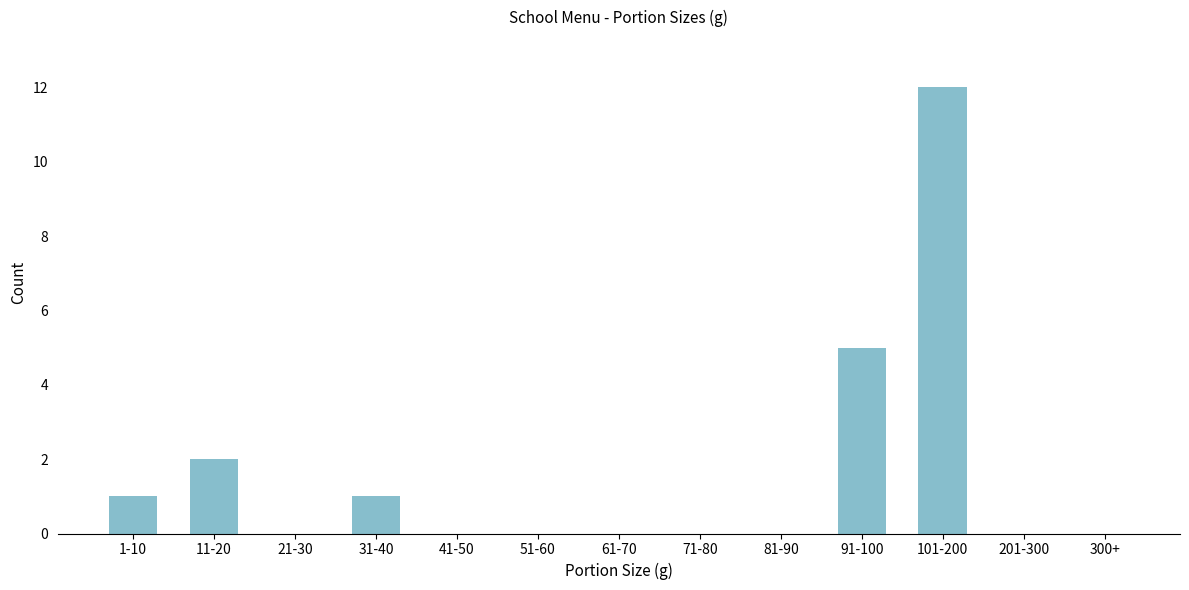

Reading left to right, extract all data points from this chart.

1-10=1	11-20=2	21-30=0	31-40=1	41-50=0	51-60=0	61-70=0	71-80=0	81-90=0	91-100=5	101-200=12	201-300=0	300+=0